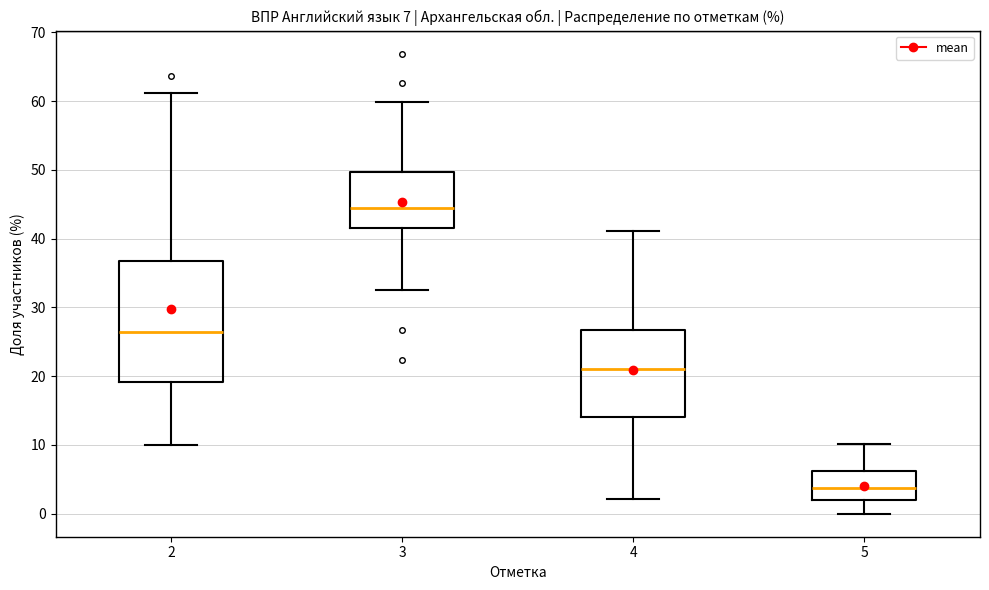

Which box has the lowest median line?

5